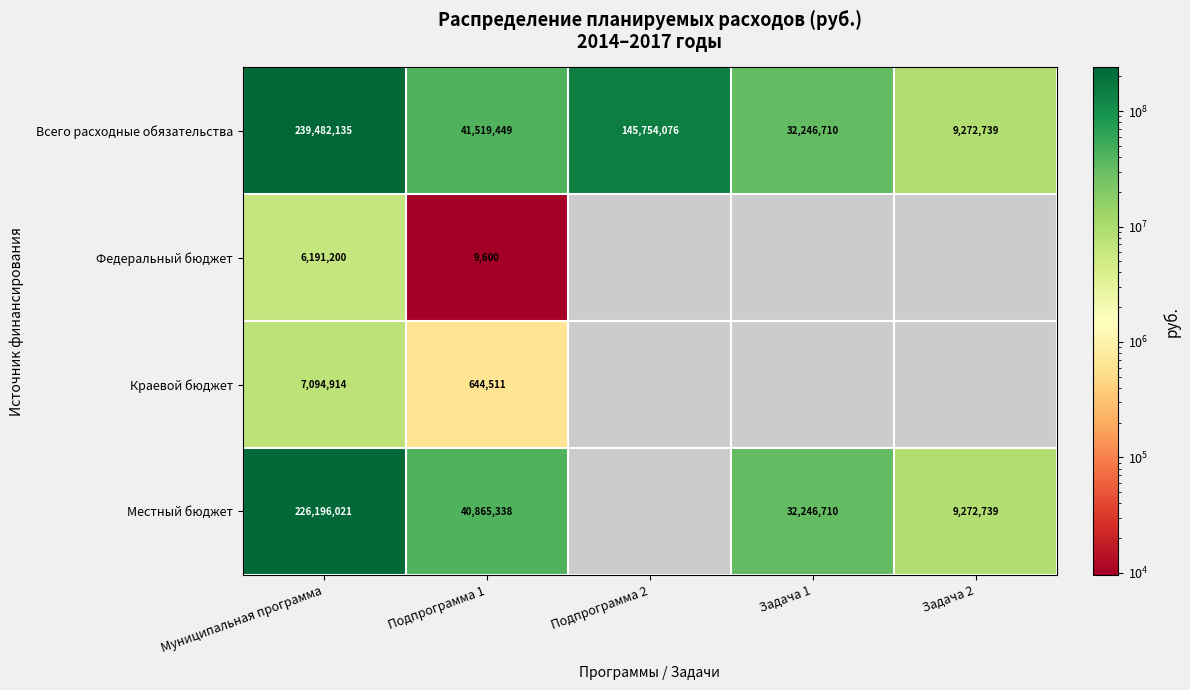

Where does the Всего расходные обязательства series first go above 41519449?

Муниципальная программа